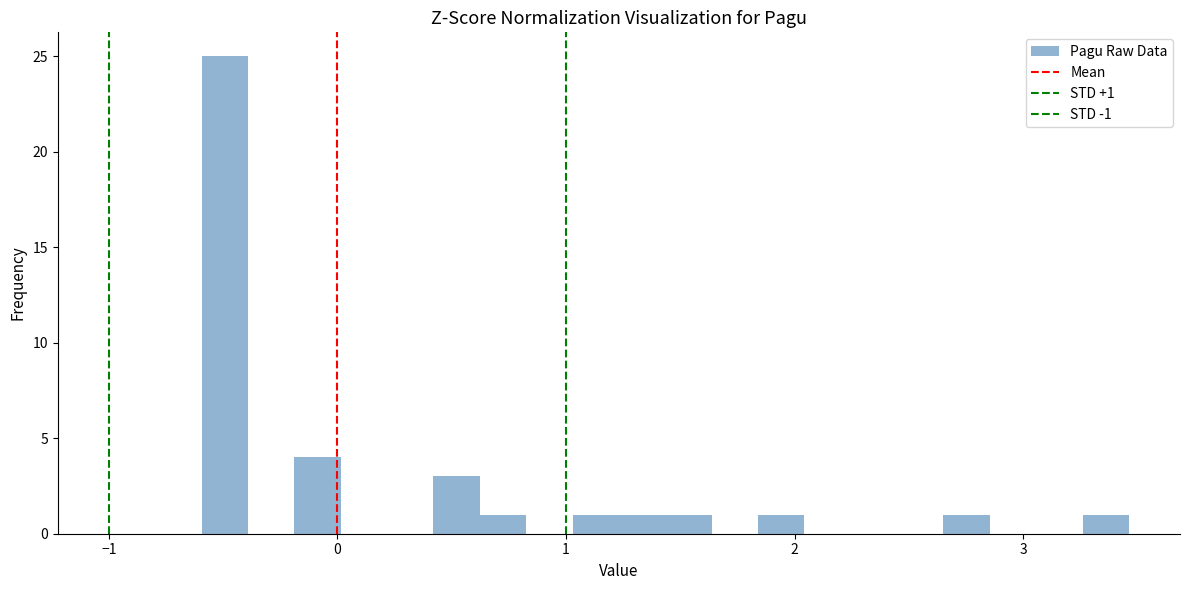

Around what value on the x-axis is the tallest bar? Give the approximate position of its centre, as read against the axis.

-0.5